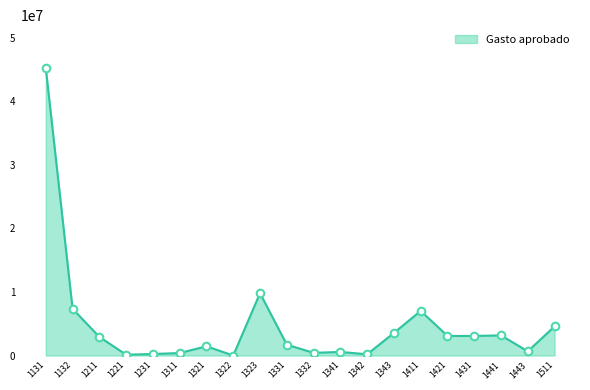

Which has a higher value, 1321 or 1441?

1441